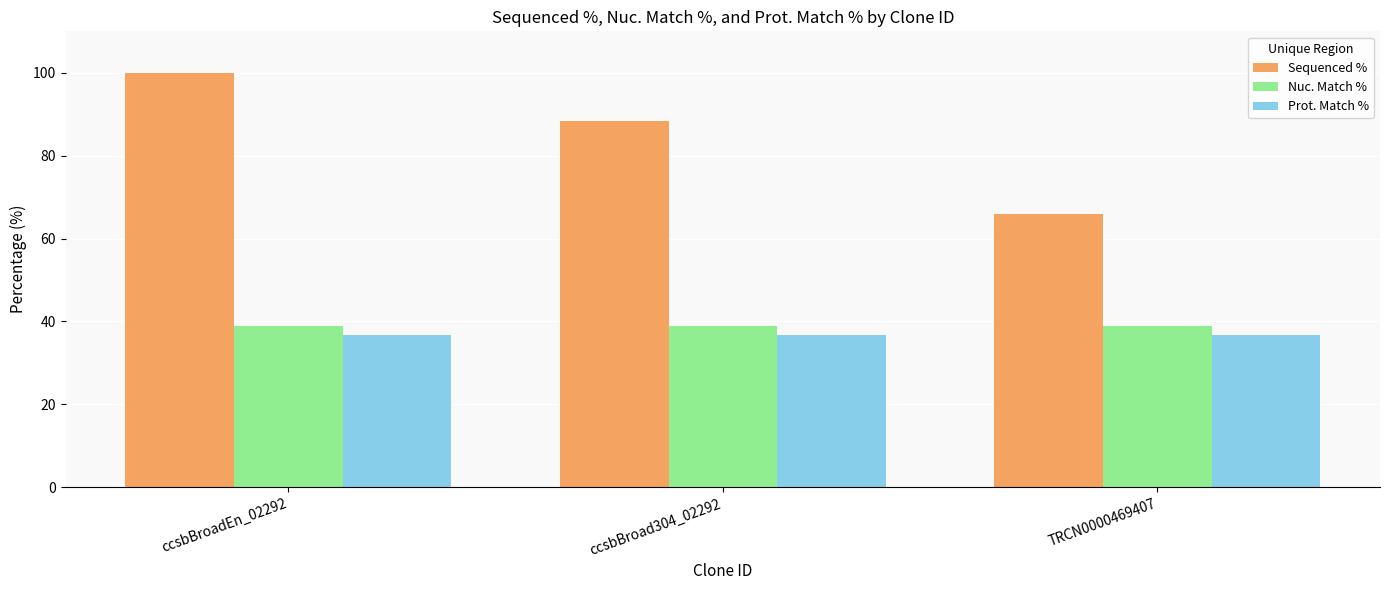

Which series has the largest range (max minus min)?

Sequenced %